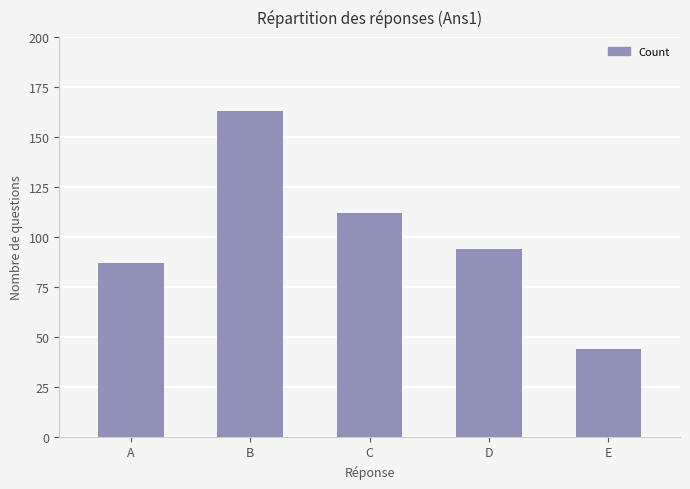

Which has a higher value, B or E?

B